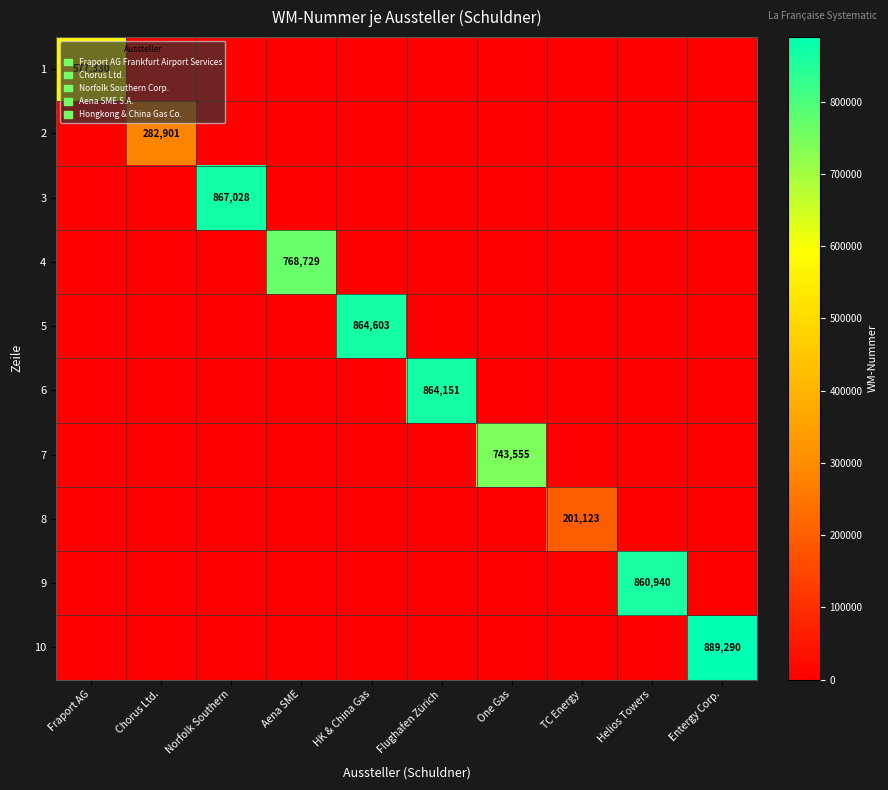

True or false: 6 has a value of 864151 at Flughafen Zürich.

True